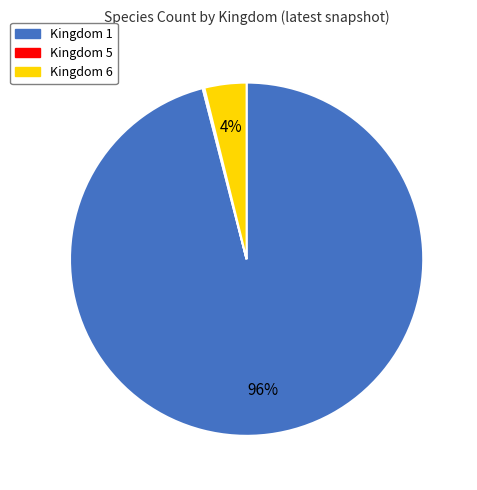

Is it true that Kingdom 1 is 96% of the pie?

True